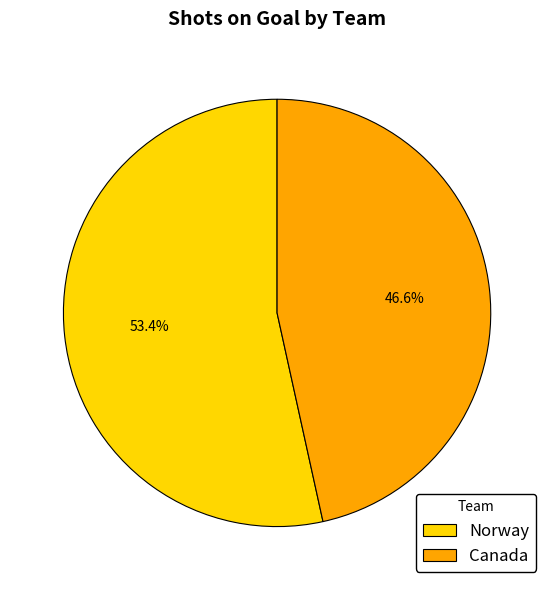

Between Norway and Canada, which is larger?

Norway